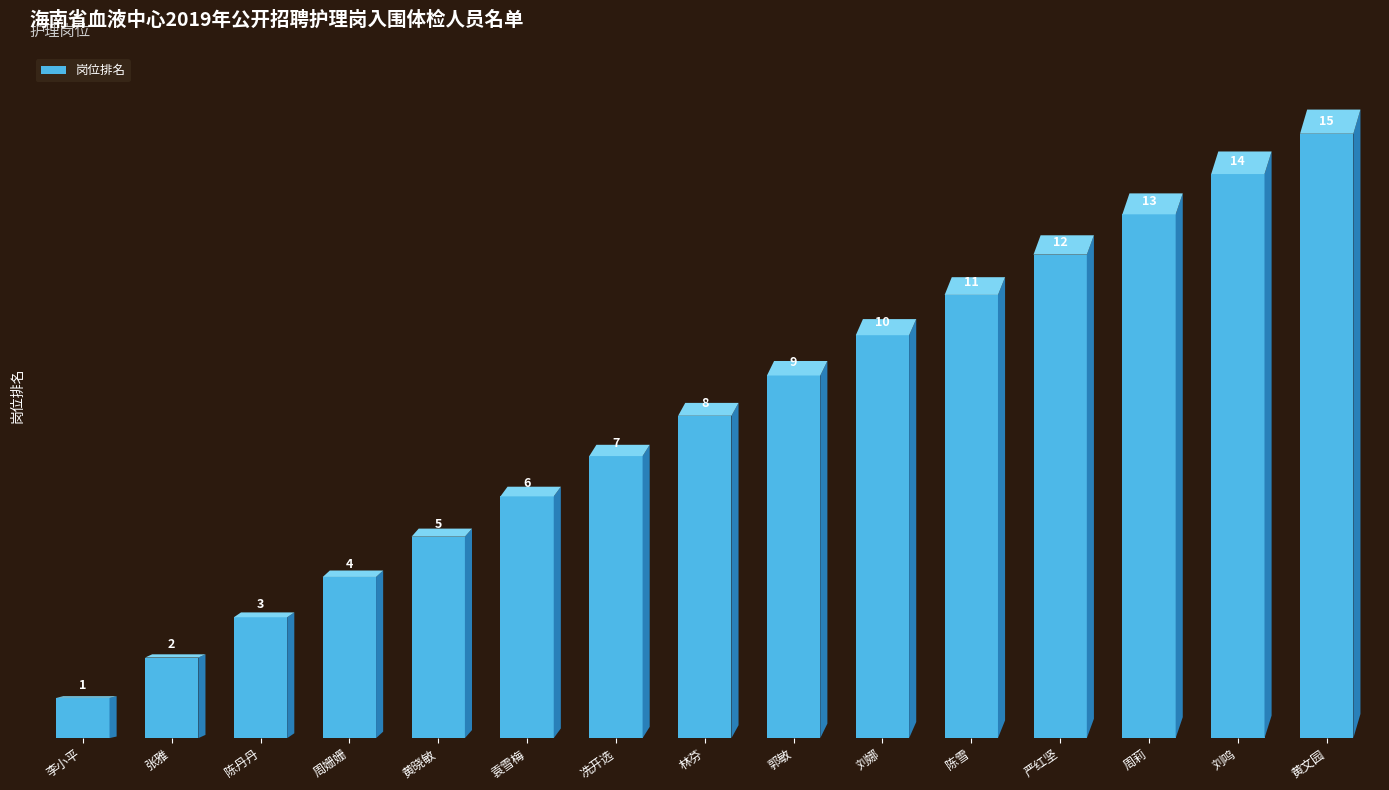

What is the ratio of the value at 冼开选 to the value at 林芬?

0.9